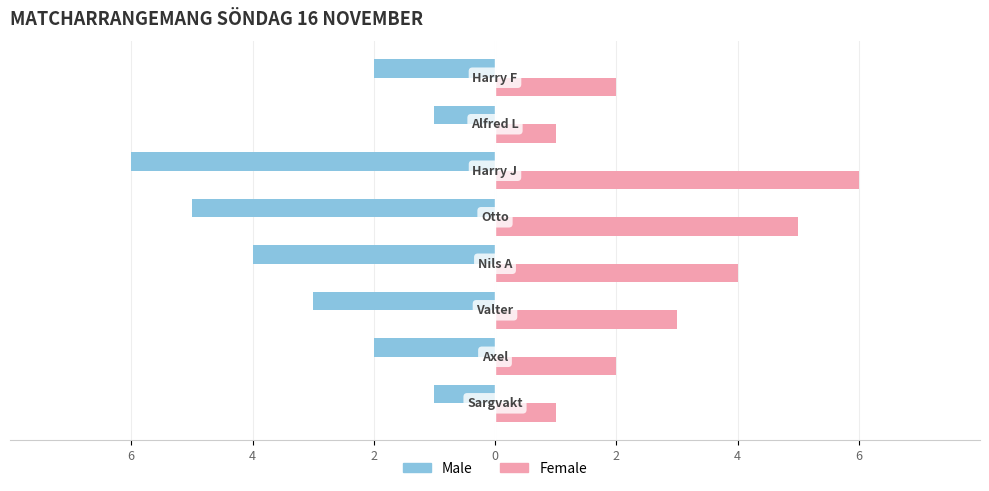

Reading right to left, extract all data points from this chart.

Male: -2	-1	-6	-5	-4	-3	-2	-1
Female: 2	1	6	5	4	3	2	1